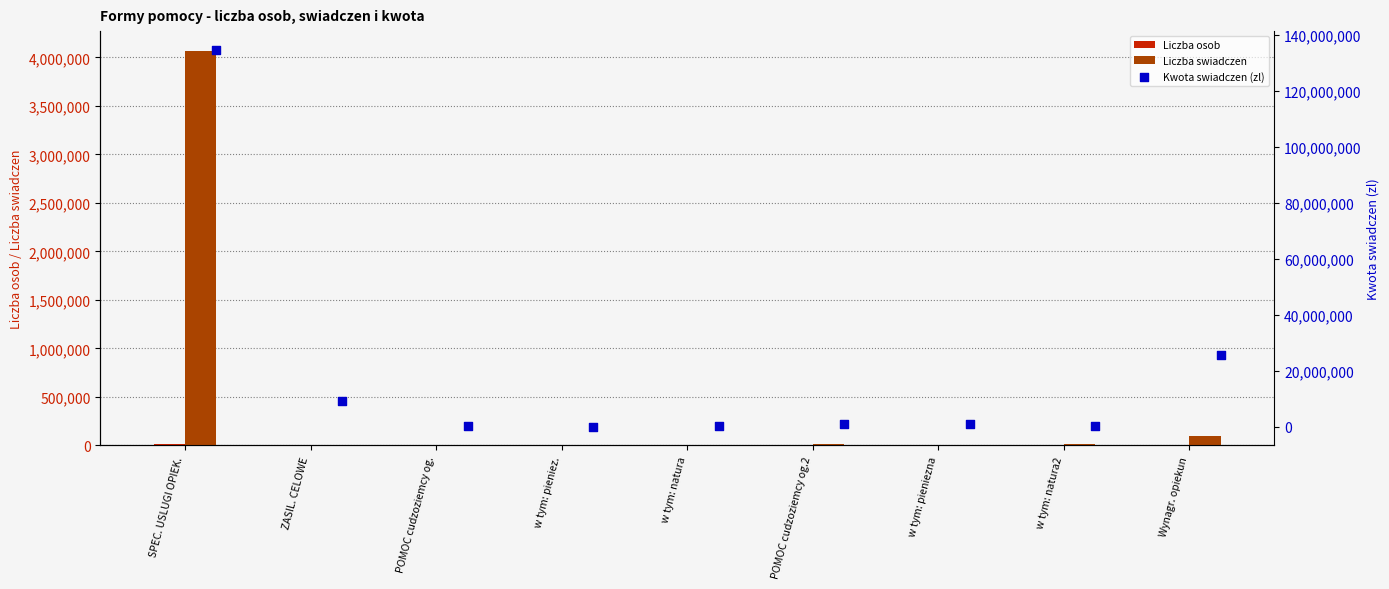

What are all the series names shown in the legend?

Liczba osob, Liczba swiadczen, Kwota swiadczen (zl)